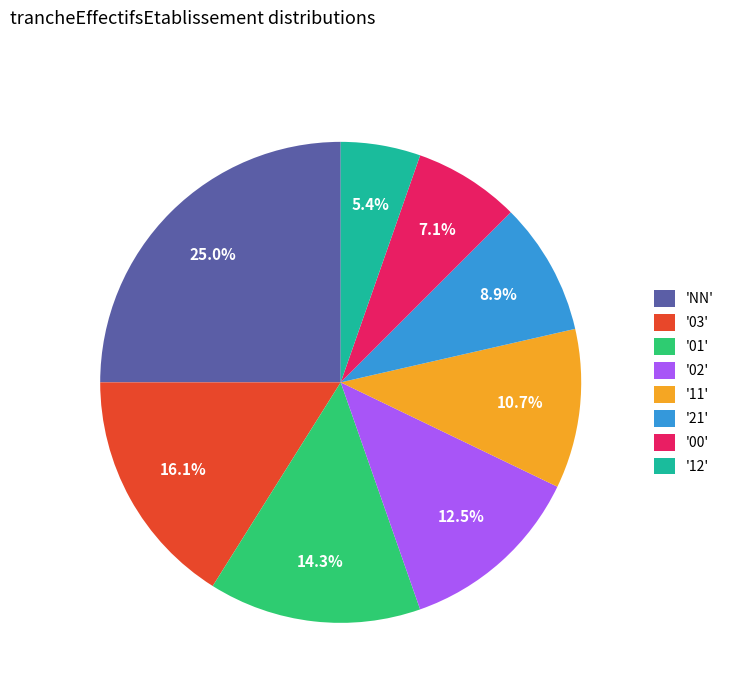

Is there any slice that represents more than half of the pie?

No